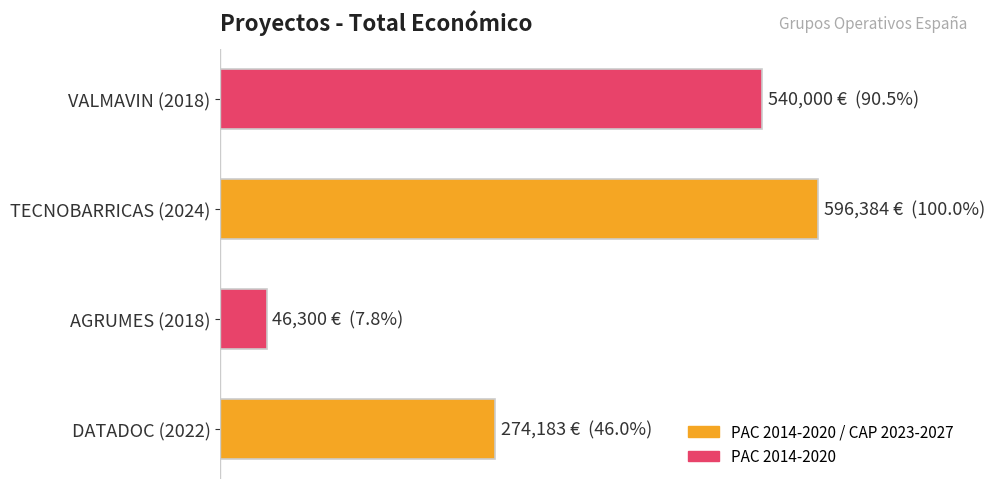

How many categories are shown in the chart?

4